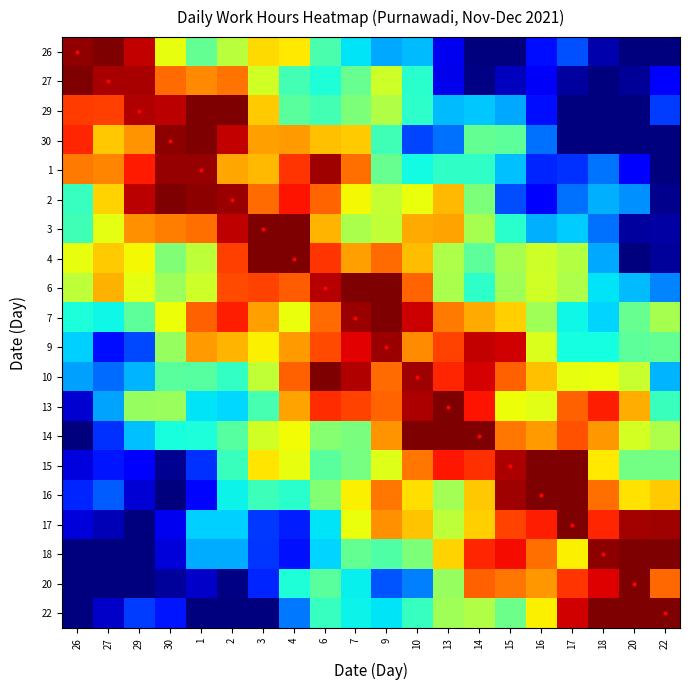

At which category is the sum across all series the highest?

7